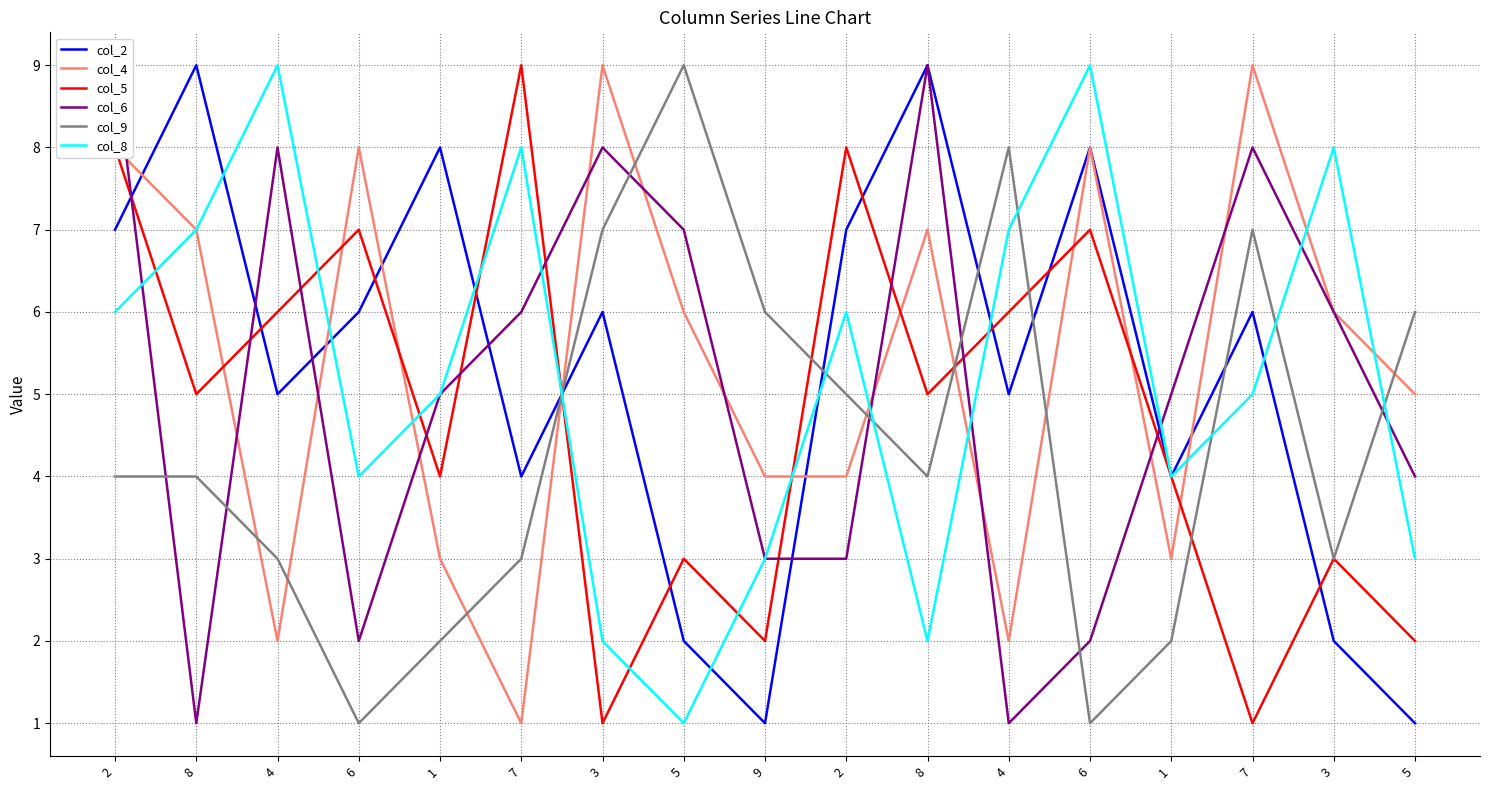

Reading left to right, list all the values displayed in this chart.

col_2: 2=7	8=9	4=5	6=6	1=8	7=4	3=6	5=2	9=1	2=7	8=9	4=5	6=8	1=4	7=6	3=2	5=1
col_4: 2=8	8=7	4=2	6=8	1=3	7=1	3=9	5=6	9=4	2=4	8=7	4=2	6=8	1=3	7=9	3=6	5=5
col_5: 2=8	8=5	4=6	6=7	1=4	7=9	3=1	5=3	9=2	2=8	8=5	4=6	6=7	1=4	7=1	3=3	5=2
col_6: 2=9	8=1	4=8	6=2	1=5	7=6	3=8	5=7	9=3	2=3	8=9	4=1	6=2	1=5	7=8	3=6	5=4
col_9: 2=4	8=4	4=3	6=1	1=2	7=3	3=7	5=9	9=6	2=5	8=4	4=8	6=1	1=2	7=7	3=3	5=6
col_8: 2=6	8=7	4=9	6=4	1=5	7=8	3=2	5=1	9=3	2=6	8=2	4=7	6=9	1=4	7=5	3=8	5=3